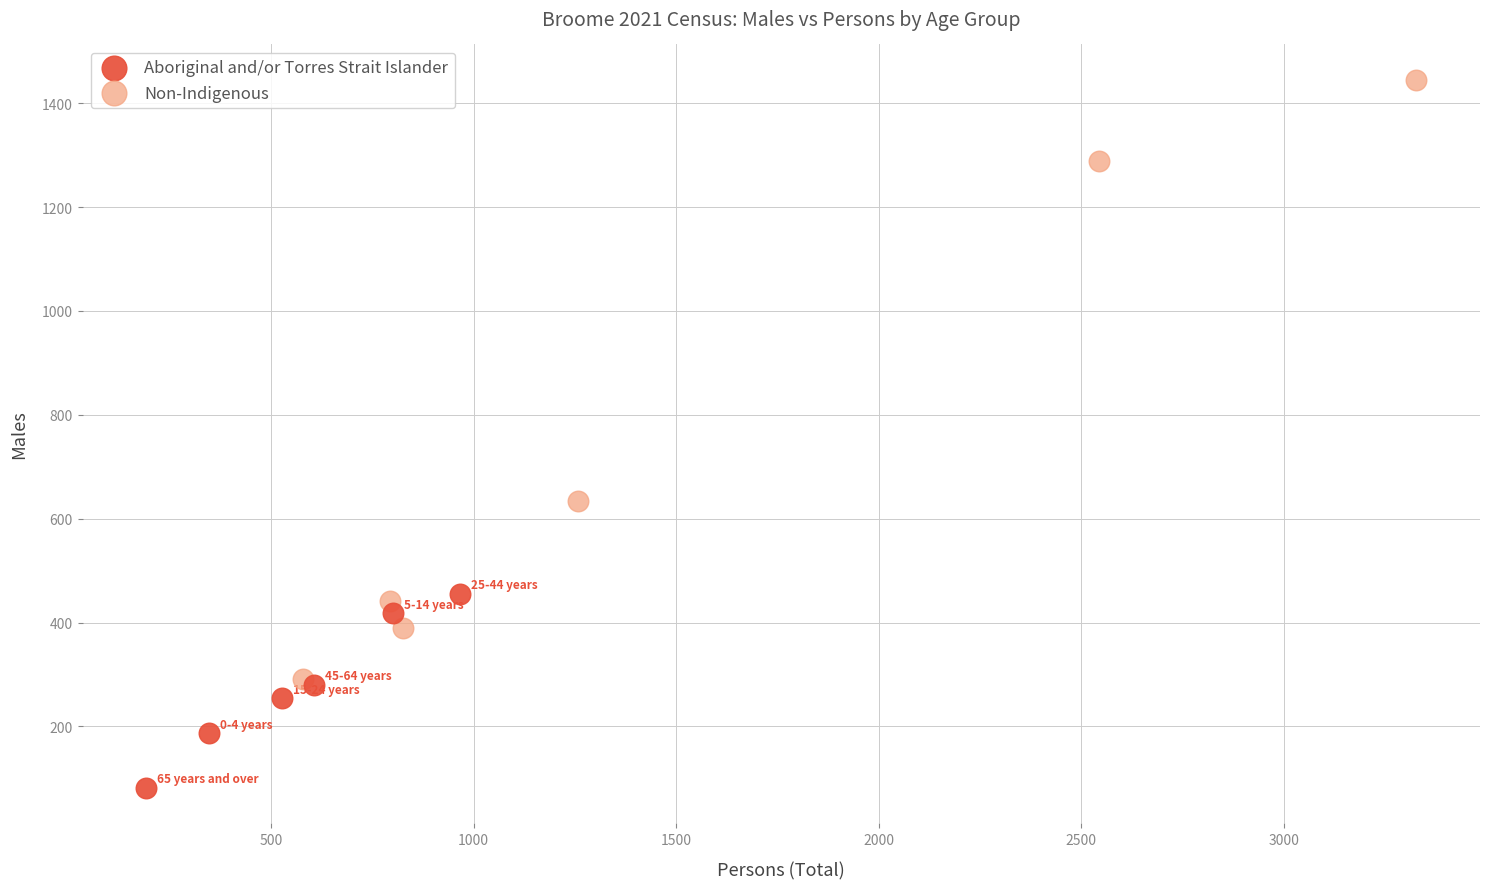

Which series reaches the maximum Y coordinate?

Non-Indigenous